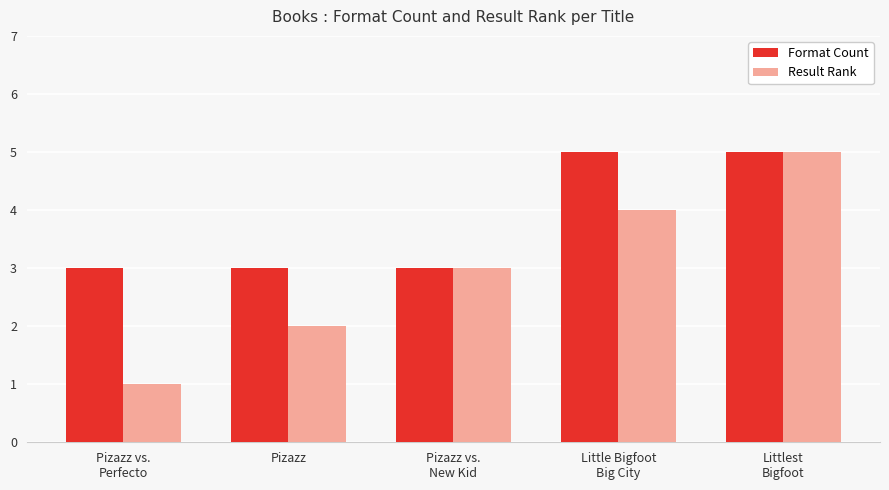

Are the bars horizontal?

No